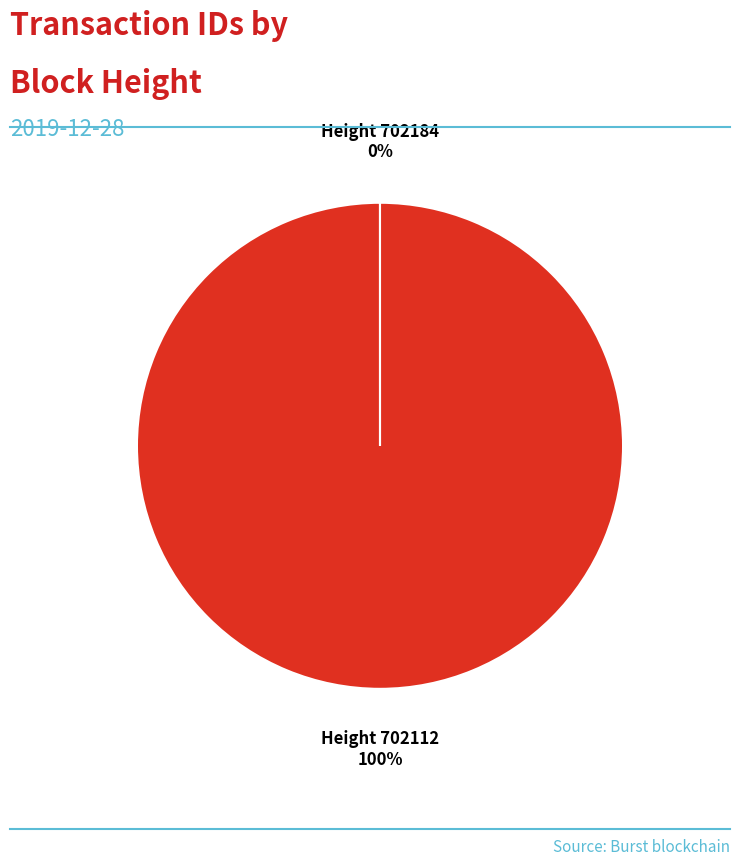

To the nearest percent, what is the difference between the largest and smallest slice percentages?

100%